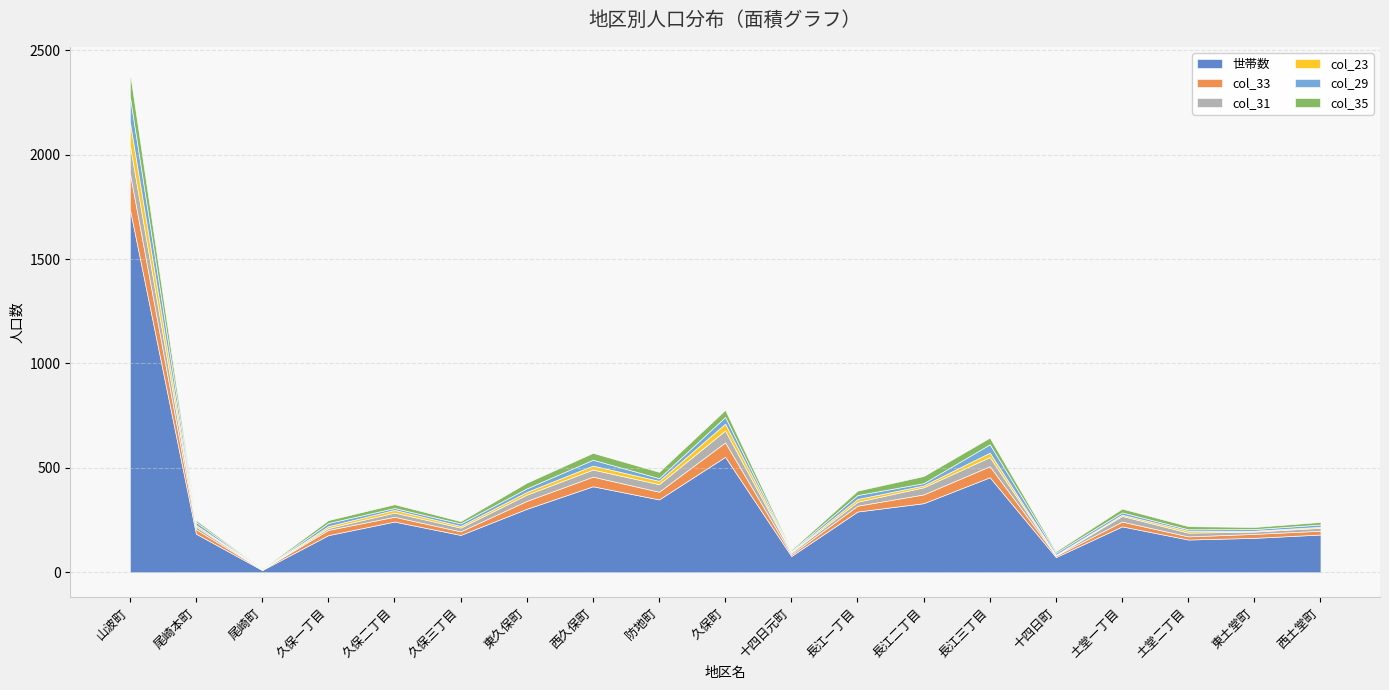

At how many categories does at least one series exceed 21?

18